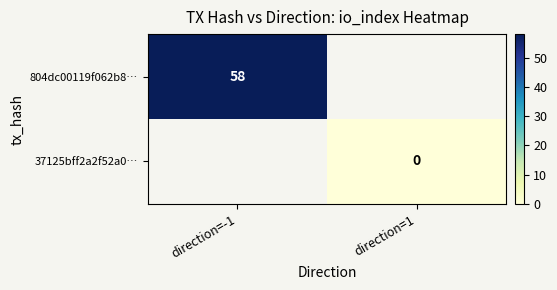

List the series in order of their peak value, highest first.

804dc00119f062b8…, 37125bff2a2f52a0…